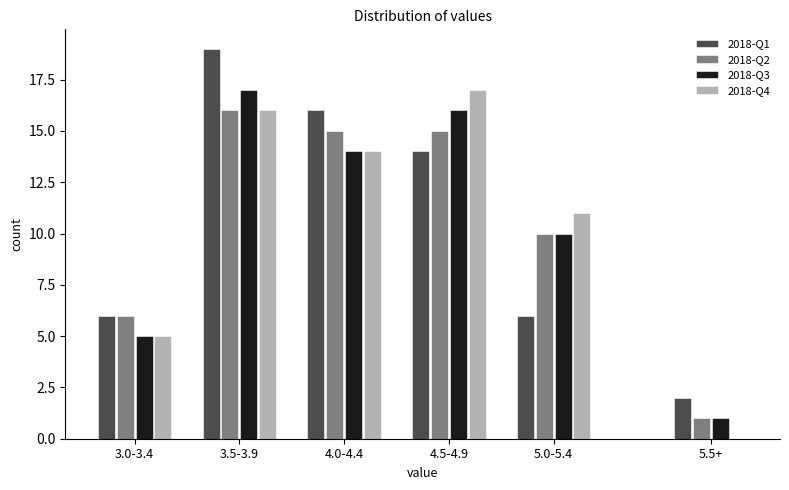

Reading right to left, transcribe all the data shown in this chart.

2018-Q1: 5.5+=2	5.0-5.4=6	4.5-4.9=14	4.0-4.4=16	3.5-3.9=19	3.0-3.4=6
2018-Q2: 5.5+=1	5.0-5.4=10	4.5-4.9=15	4.0-4.4=15	3.5-3.9=16	3.0-3.4=6
2018-Q3: 5.5+=1	5.0-5.4=10	4.5-4.9=16	4.0-4.4=14	3.5-3.9=17	3.0-3.4=5
2018-Q4: 5.5+=0	5.0-5.4=11	4.5-4.9=17	4.0-4.4=14	3.5-3.9=16	3.0-3.4=5